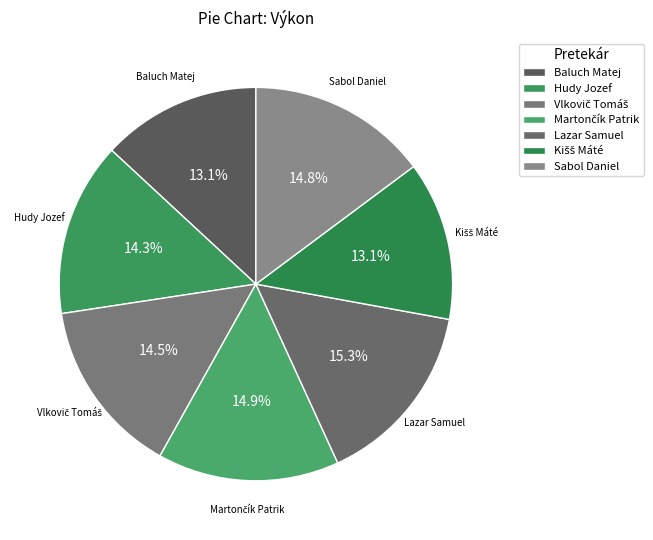

What portion of the pie excludes Hudy Jozef?

85.7%